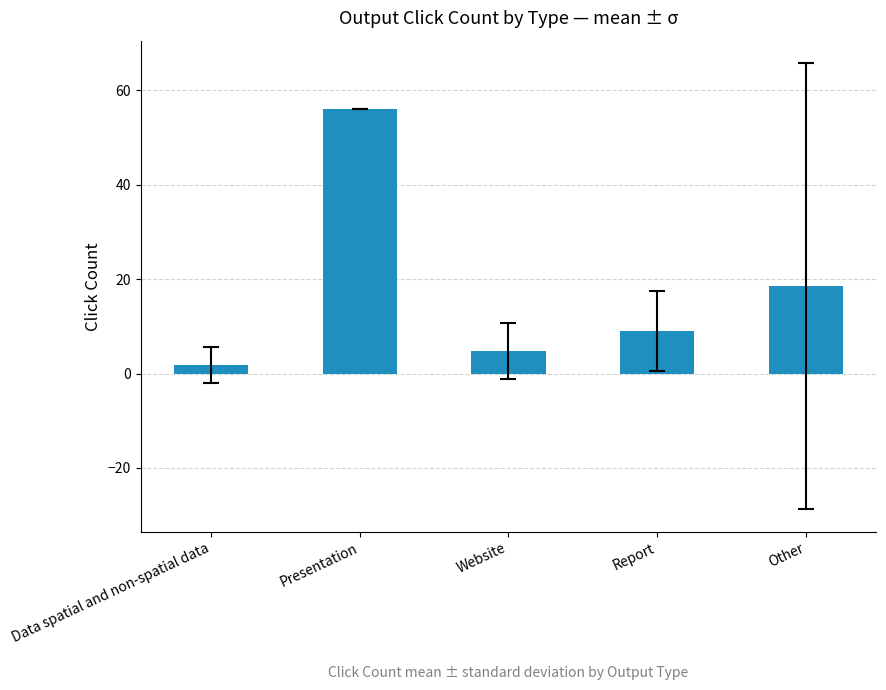

Which has a higher value, Report or Other?

Other